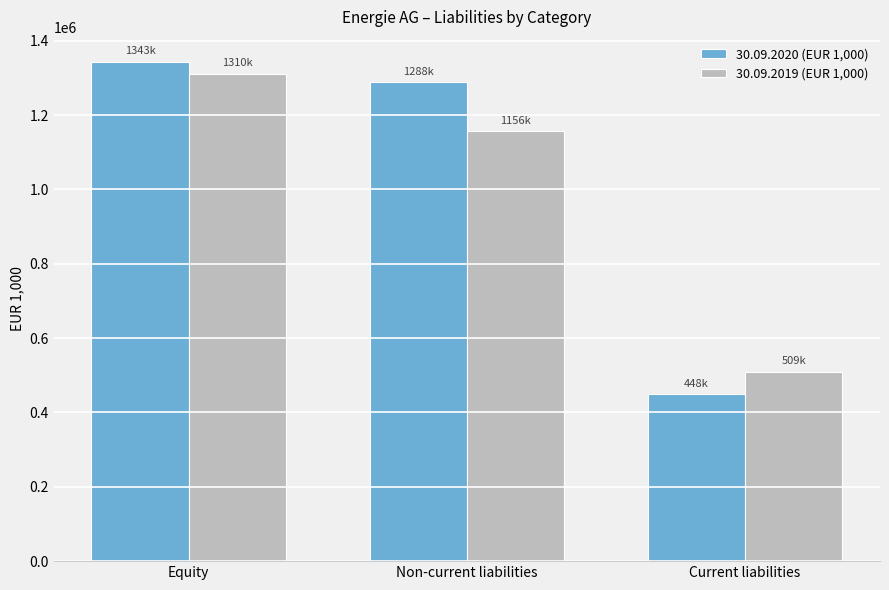

The value of 30.09.2019 (EUR 1,000) at Equity is 564706.3. True or false?

False